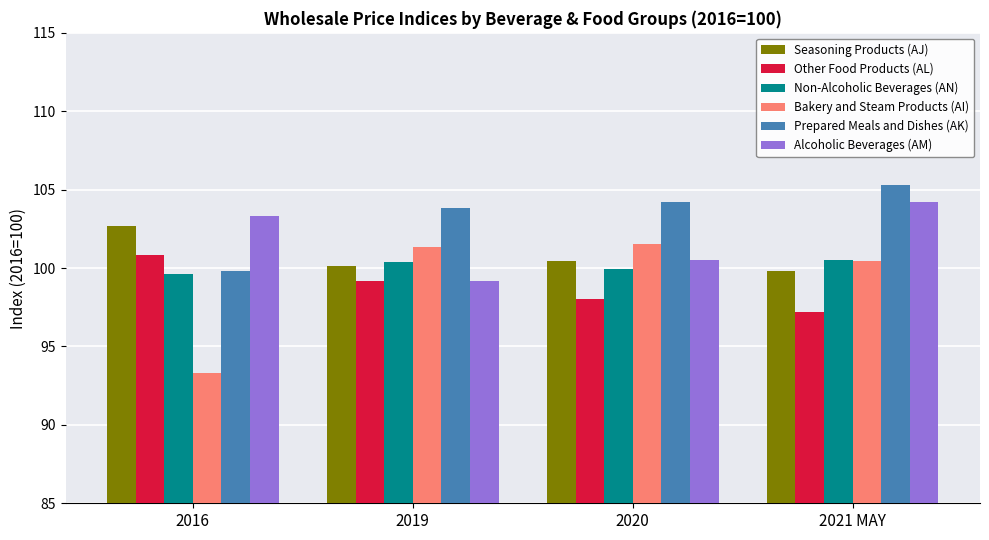

What is the spread (max minus min) of values at 2016?

10.0